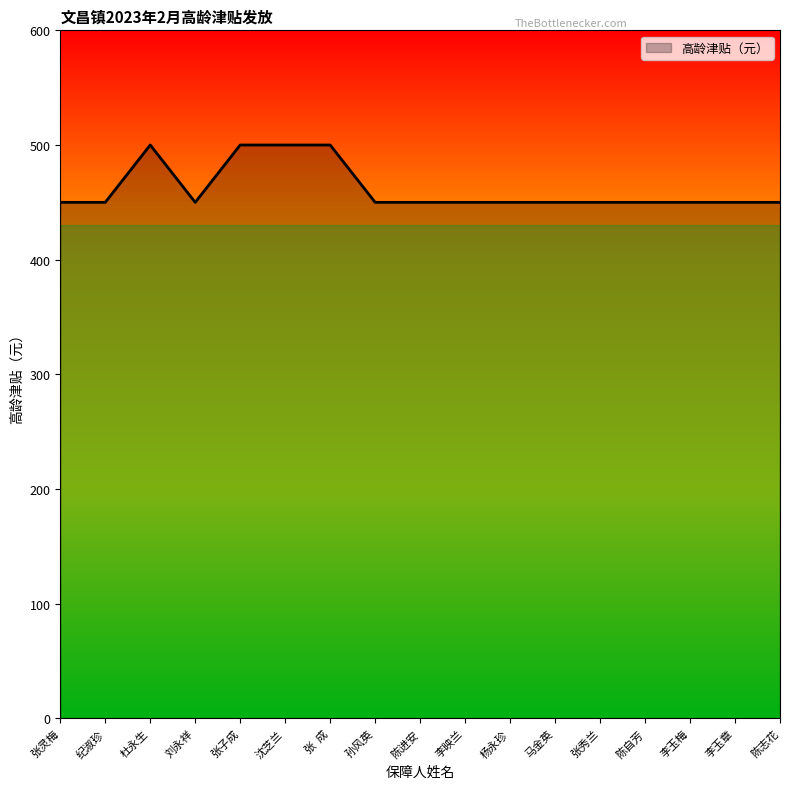

What is the maximum value shown in the chart?

500